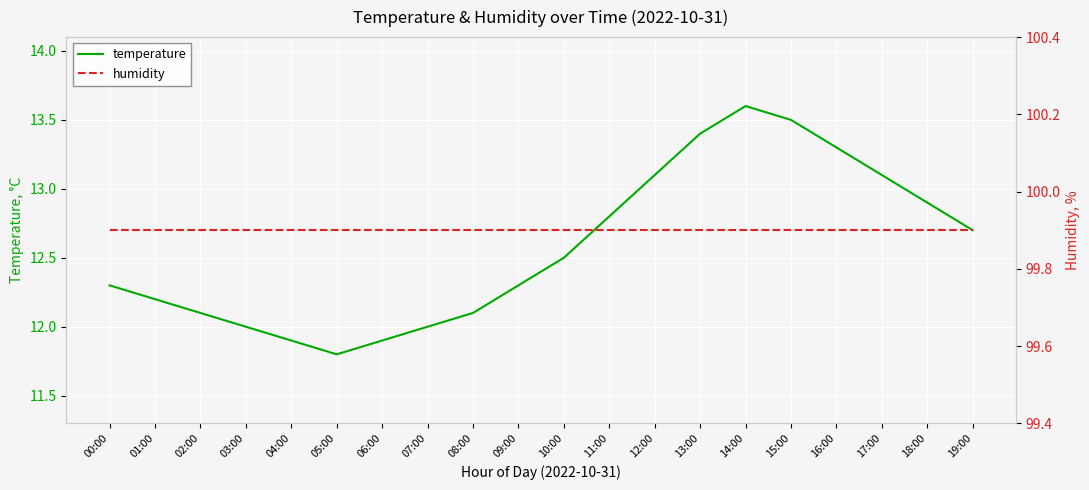

What is the maximum value for humidity?

99.9